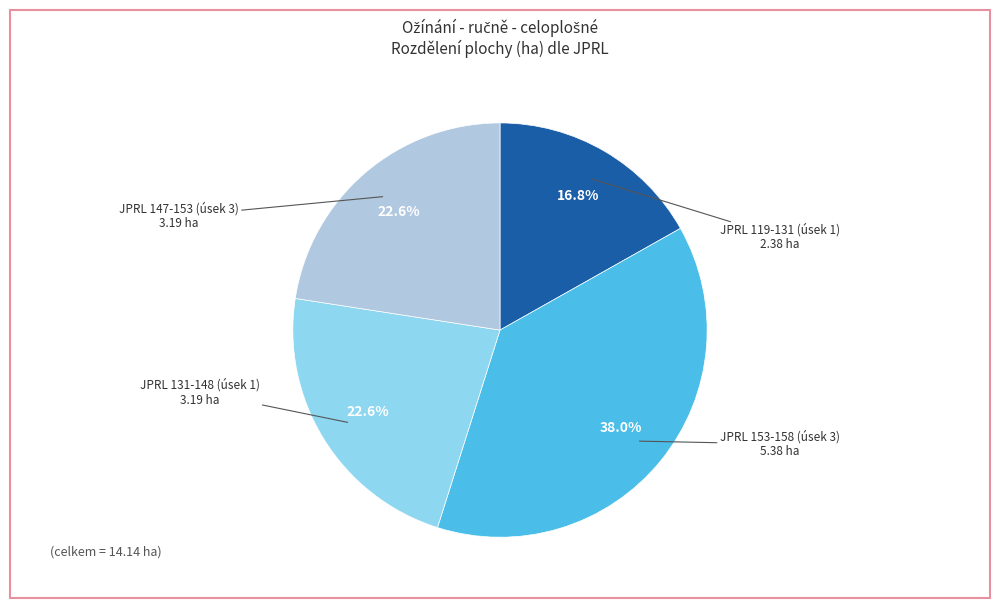

Is there any slice that represents more than half of the pie?

No